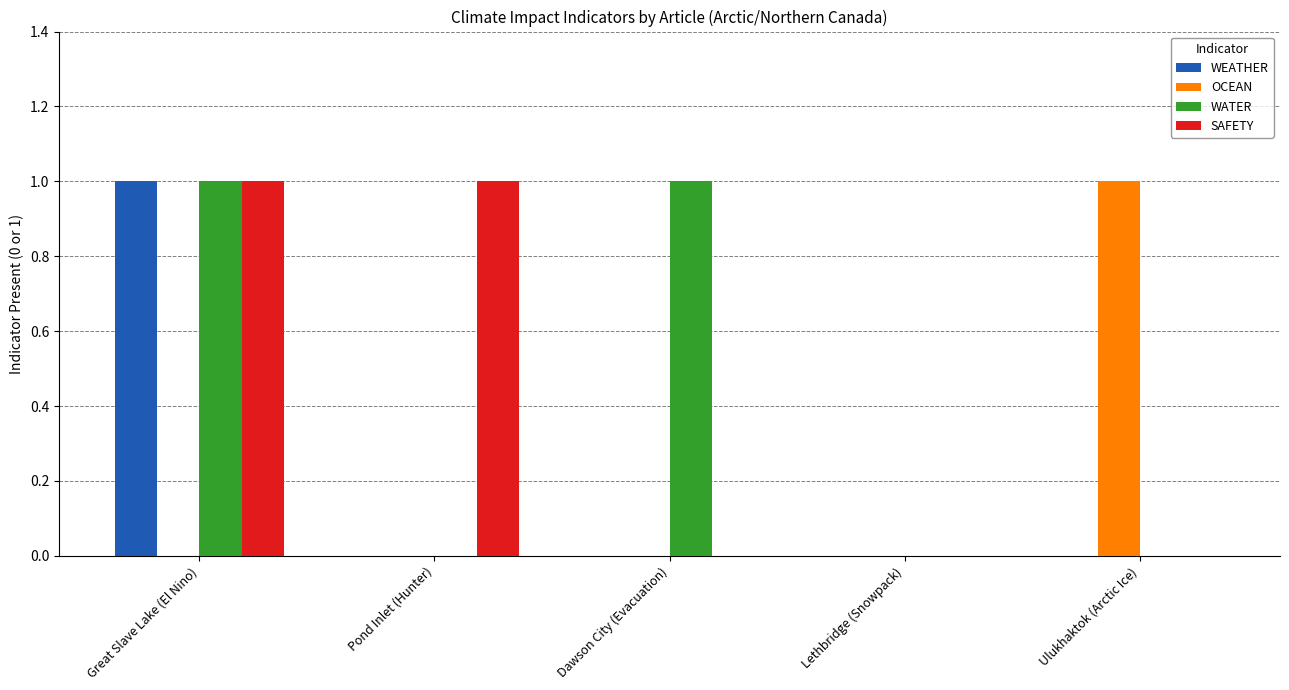

Between Dawson City (Evacuation) and Lethbridge (Snowpack), which series saw the biggest shift?

WATER